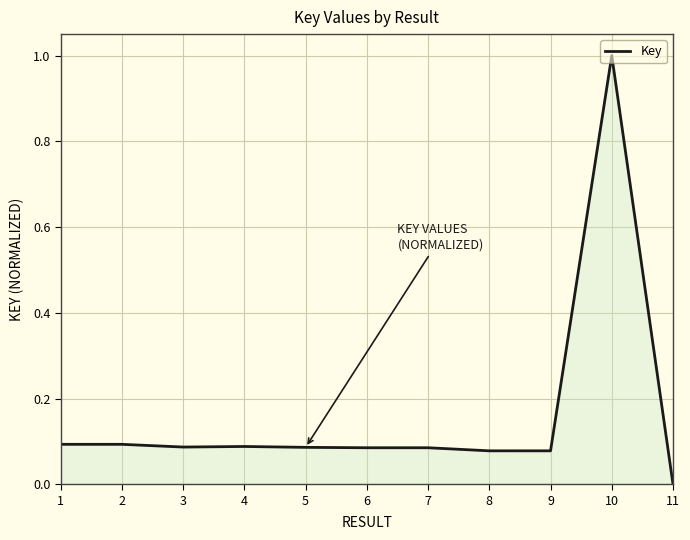

Which label corresponds to the largest value in the chart?

10